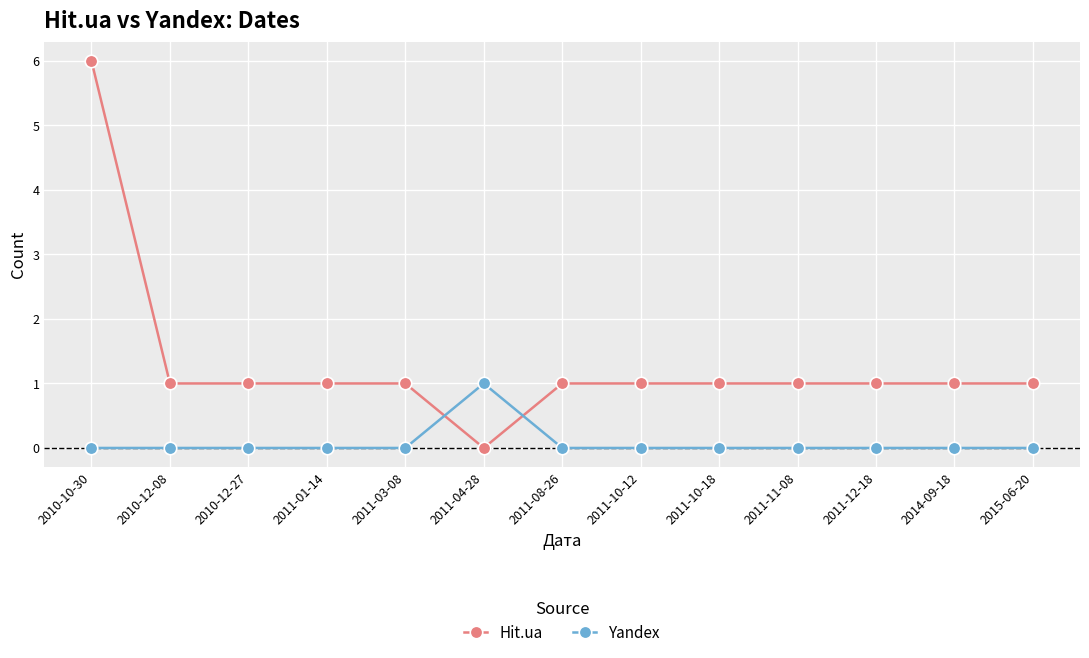

True or false: Hit.ua and Yandex intersect in this chart.

True